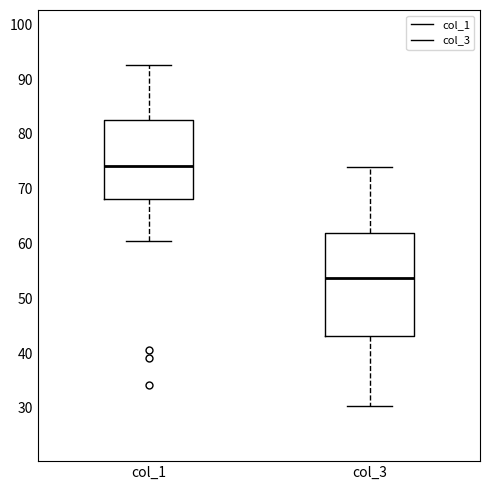

Reading left to right, transcribe this box plot: for each box, give where its median line is, the range the box spans, and where its two whiskers end, as read against the y-axis. The values are not printed on the chart, so give them approximately, as read against the axis.

col_1: median 74, box 68 to 83, whiskers 61 to 93
col_3: median 54, box 43 to 62, whiskers 30 to 74